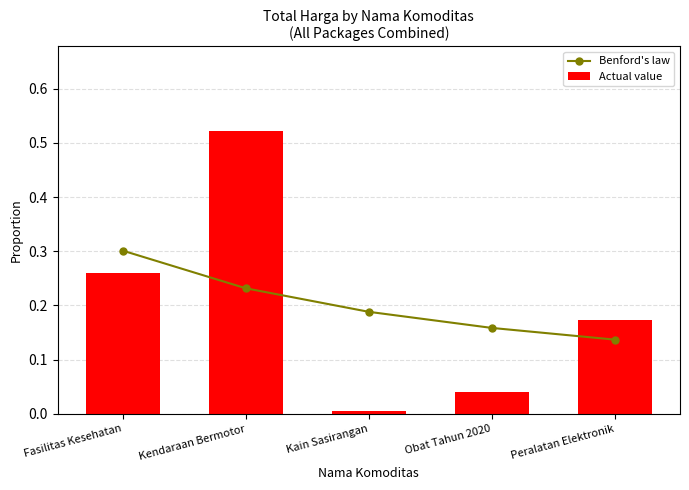

Rank the series by their average value, from highest to lowest.

Benford's law, Actual value